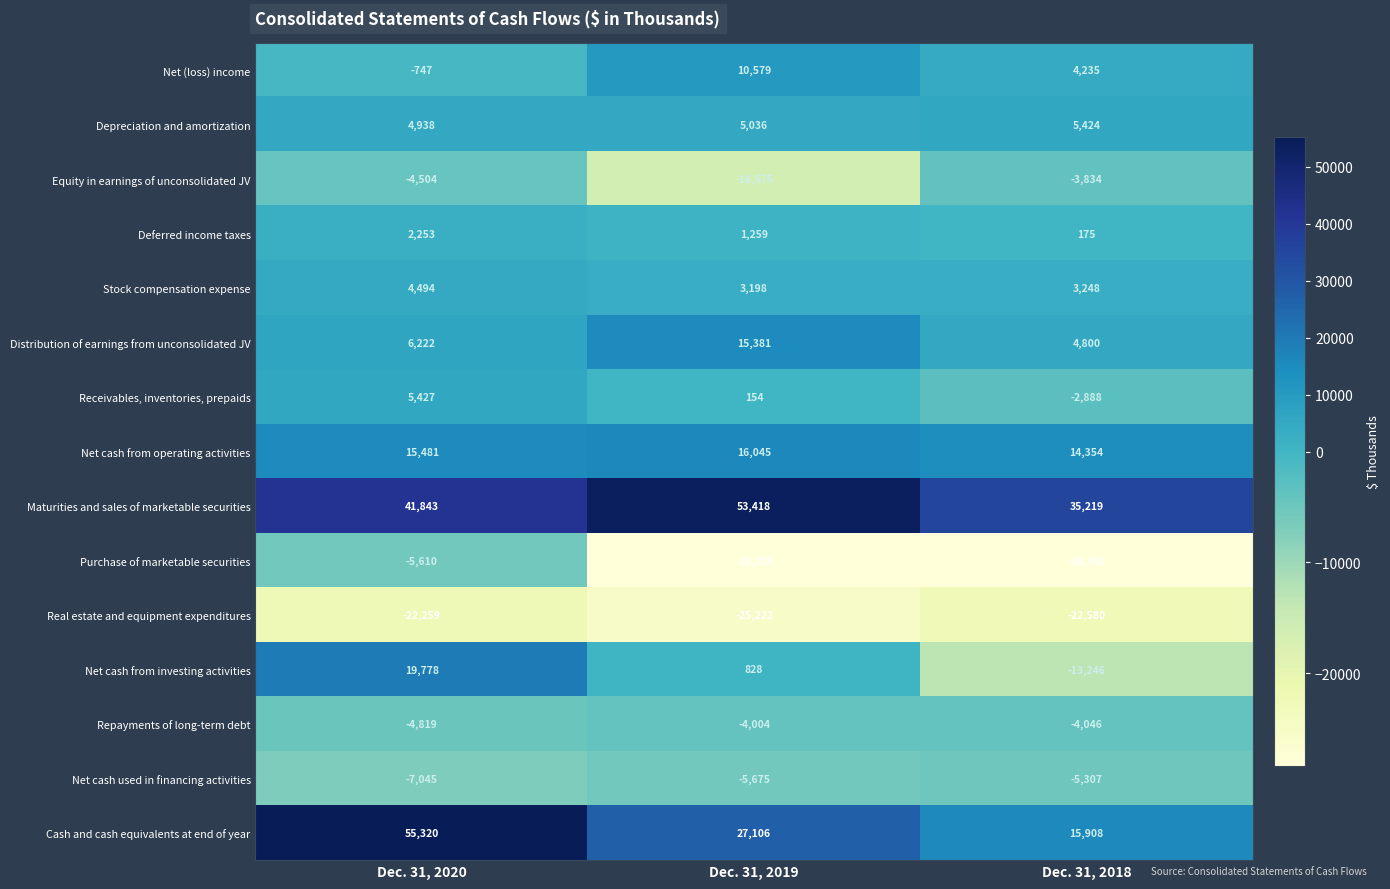

The Purchase of marketable securities series shows -5610 at Dec. 31, 2020. True or false?

True